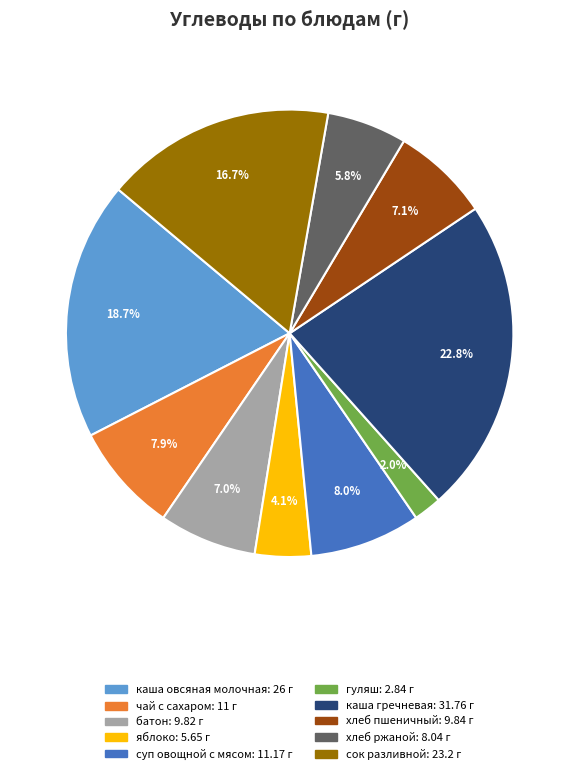

The хлеб ржаной slice represents 1% of the pie. True or false?

False